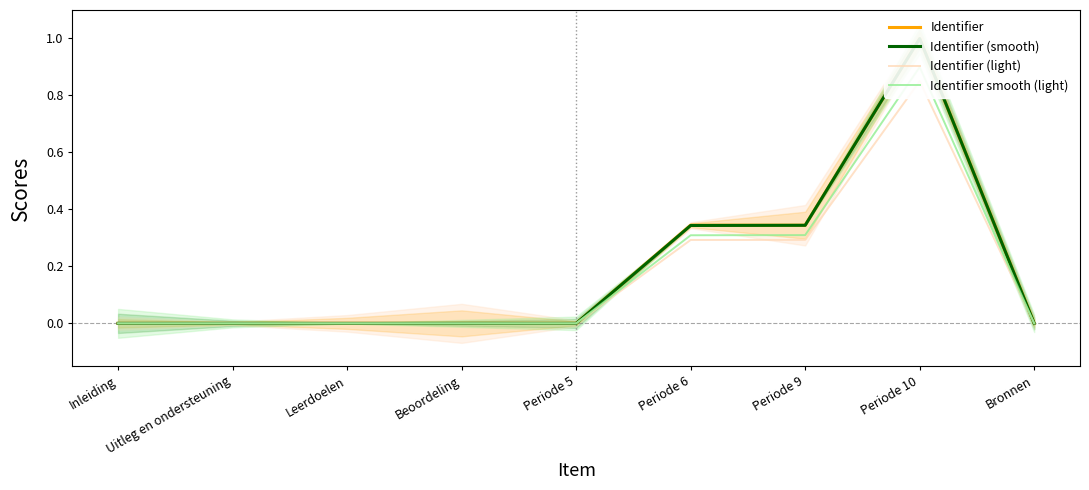

True or false: Identifier and Identifier (light) cross at least once.

False